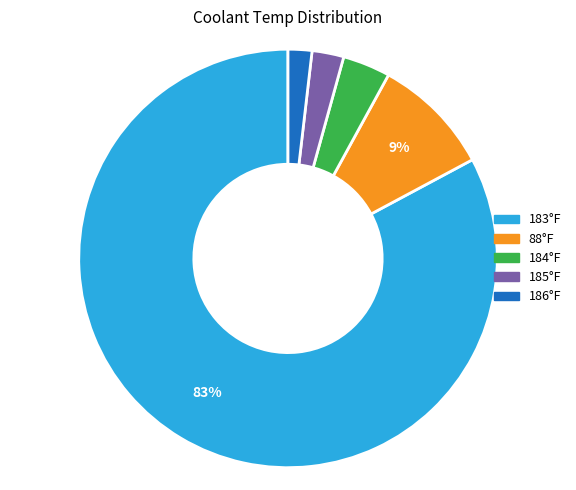

To the nearest percent, what is the difference between the largest and smallest slice percentages?

81%